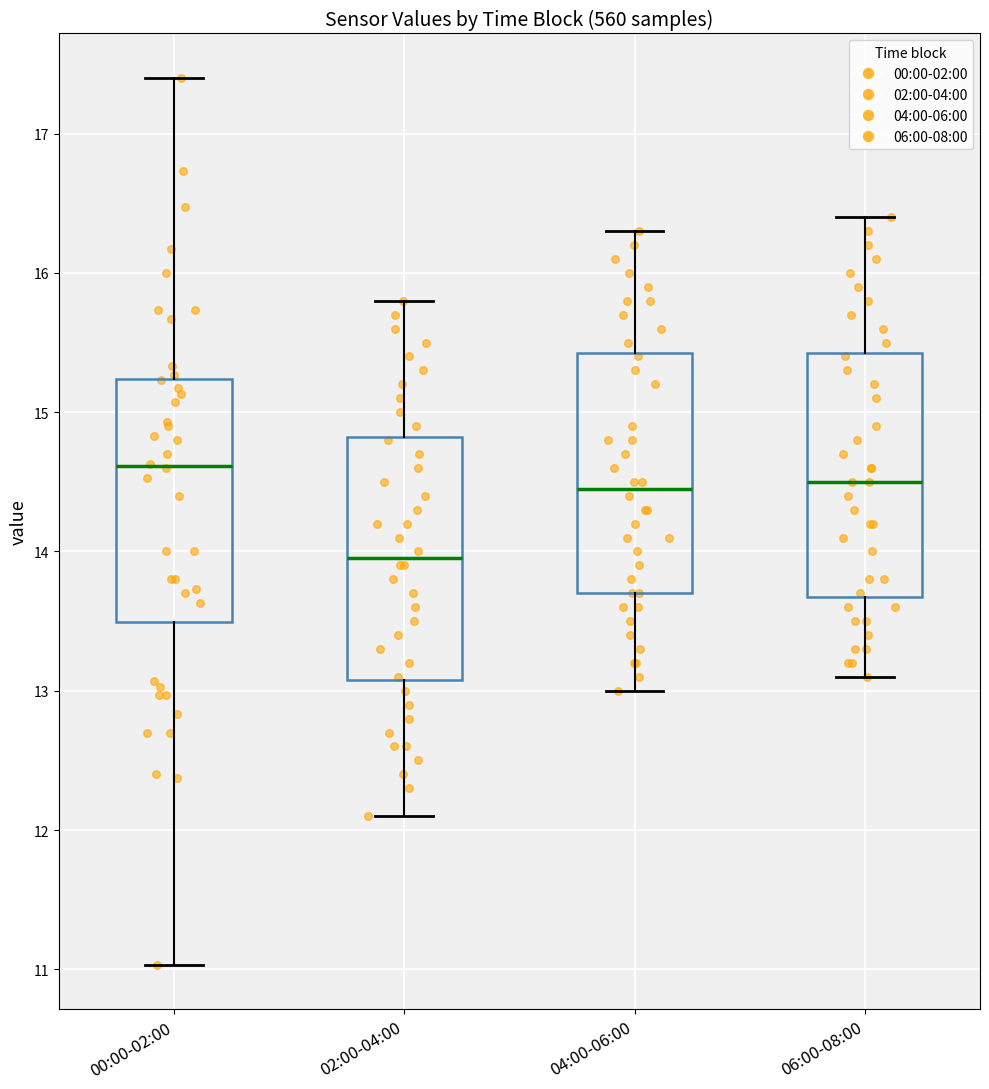

Where does the upper whisker of the box for 02:00-04:00 end on the y-axis? The values are not printed on the chart, so give them approximately, as read against the axis.

15.8